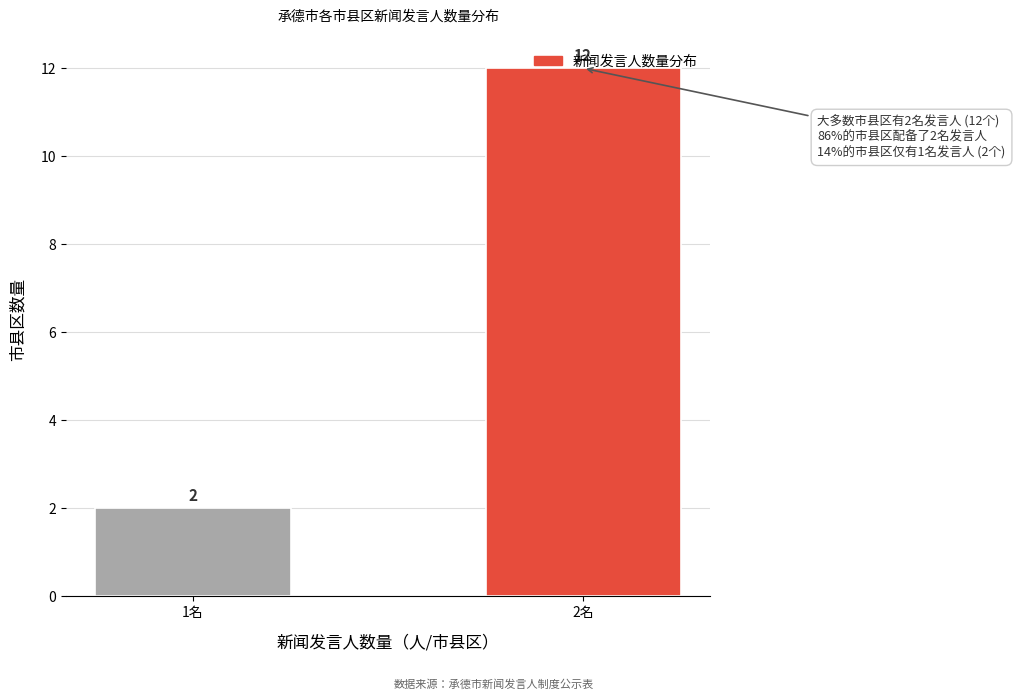

List the labels in order of value, smallest first.

1名, 2名